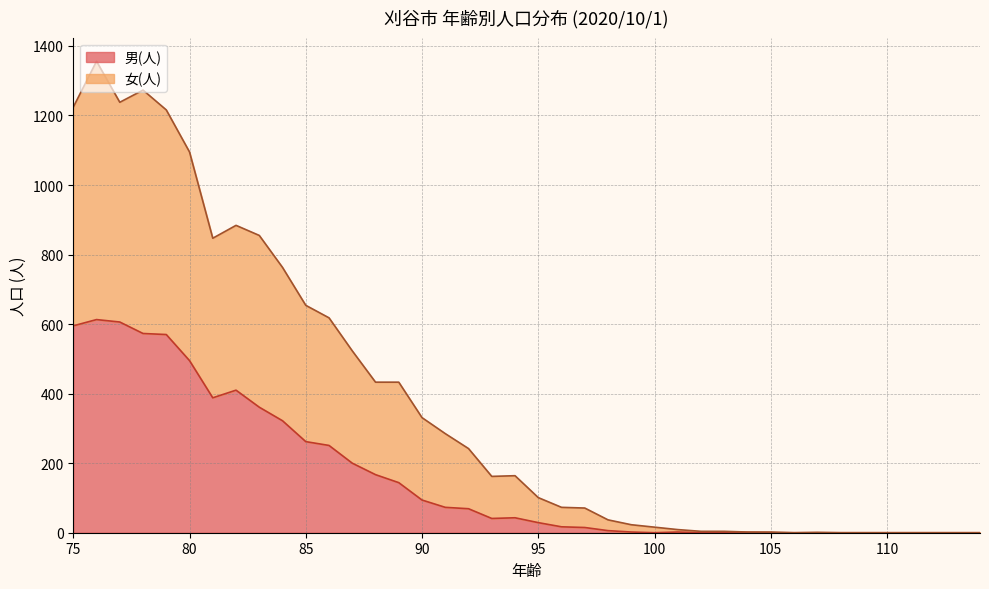

The value of 女(人) at 106 is 0. True or false?

True